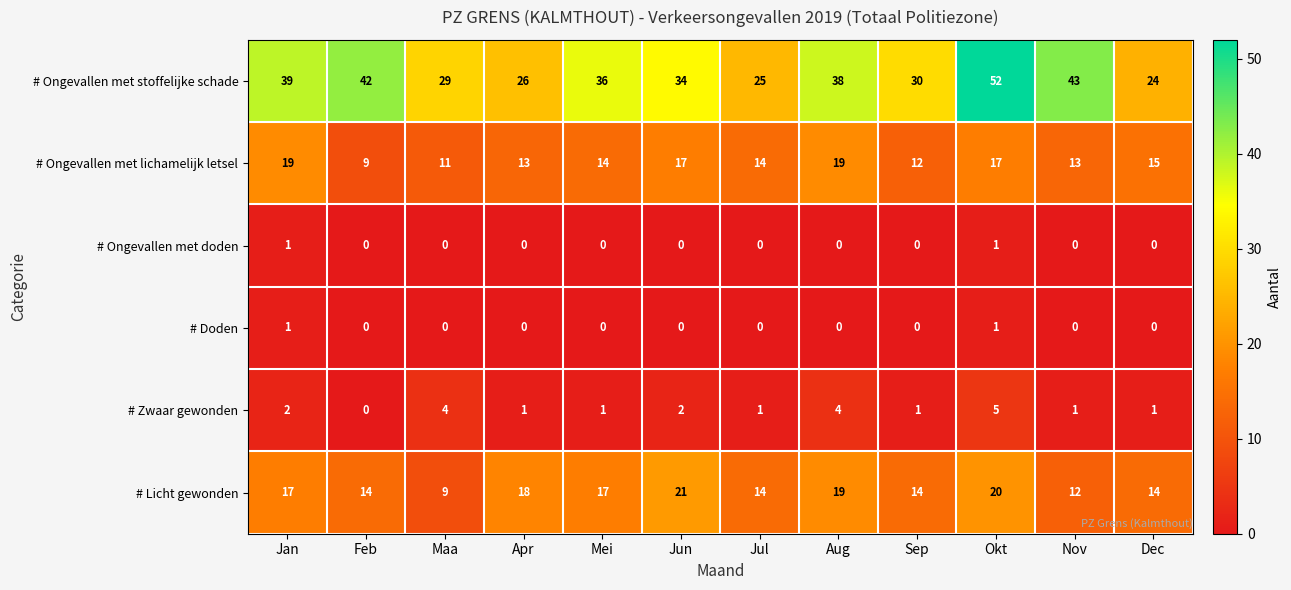

What is the difference between the highest and lowest values at Jan?

38